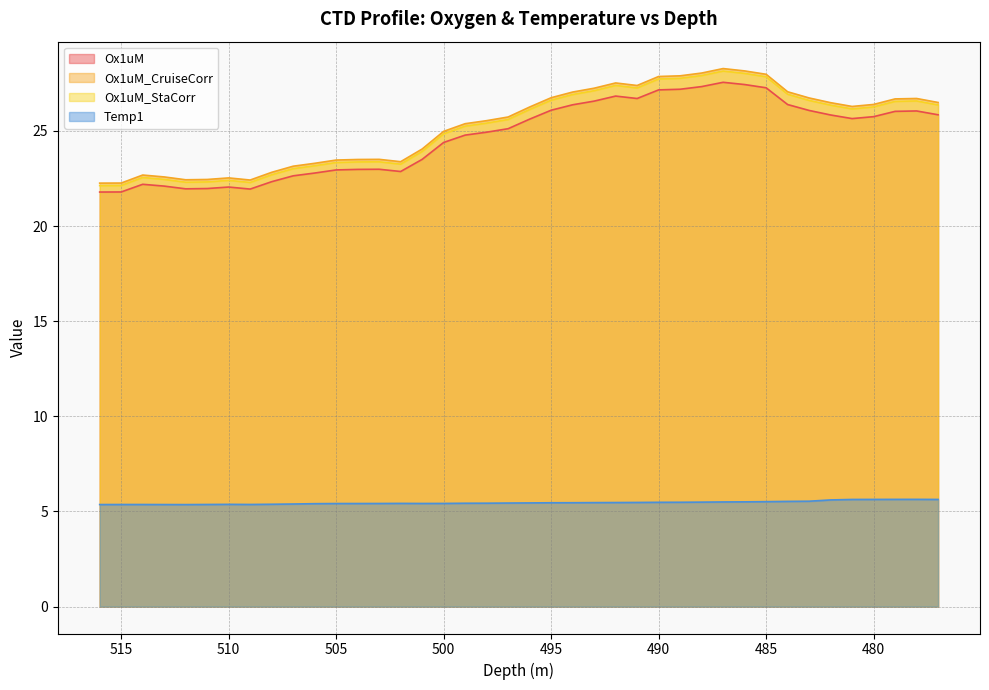

The Ox1uM_StaCorr series shows 35.6 at 516. True or false?

False